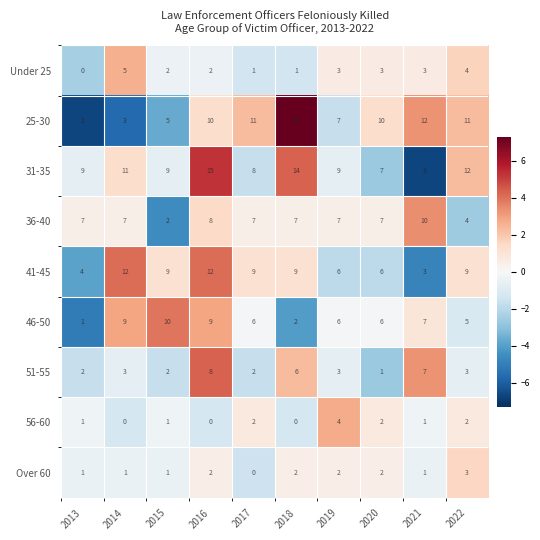

True or false: 51-55 has a value of 3 at 2022.

True